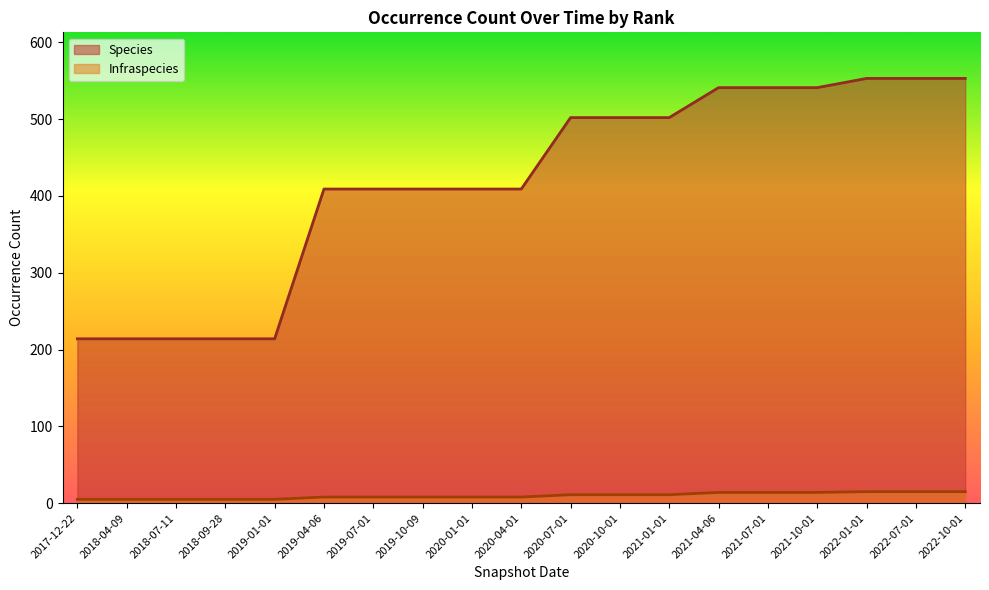

True or false: Species has a value of 383 at 2017-12-22.

False